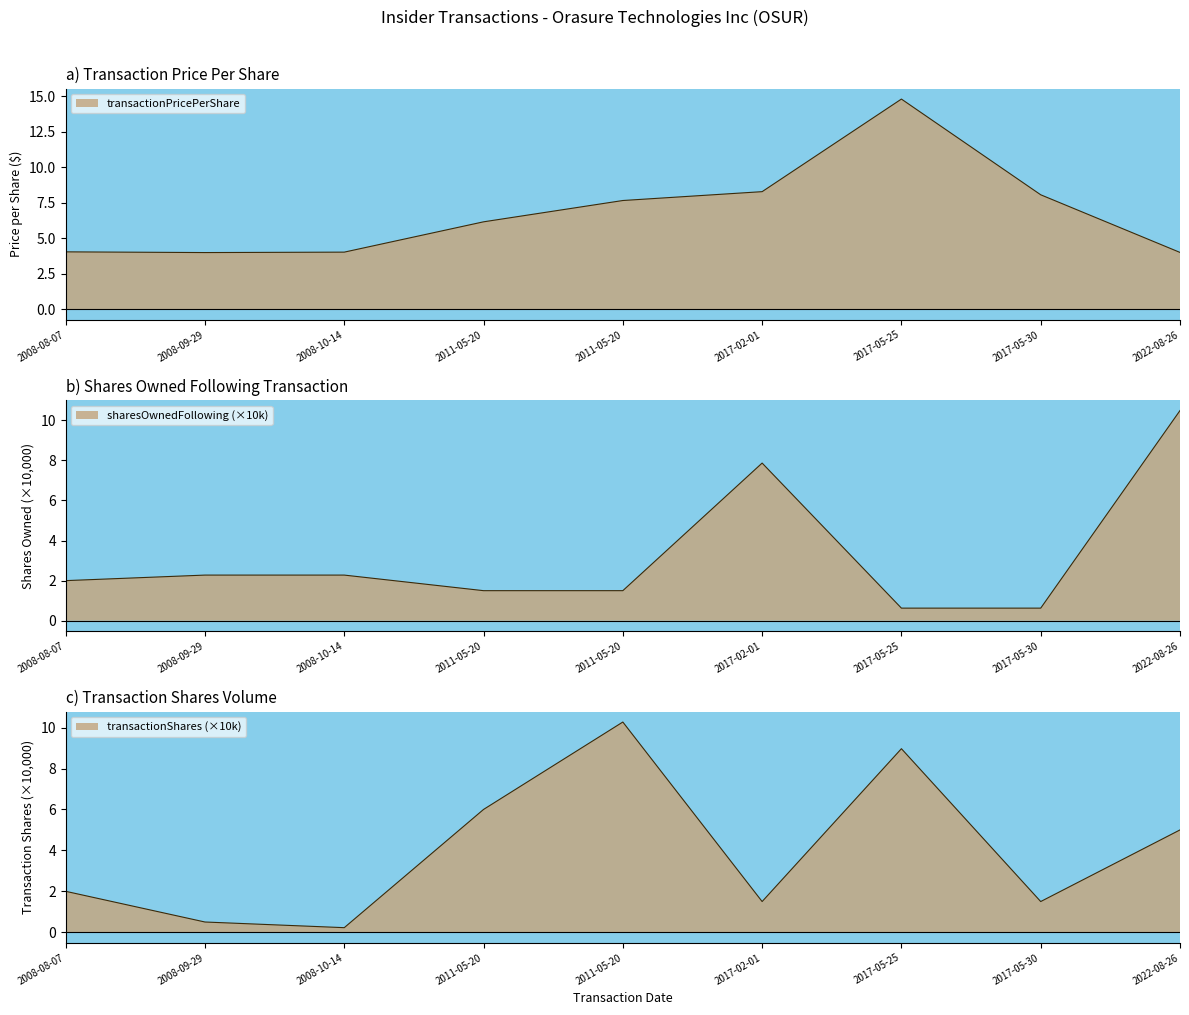

At which label does transactionPricePerShare reach its peak?

2017-05-25